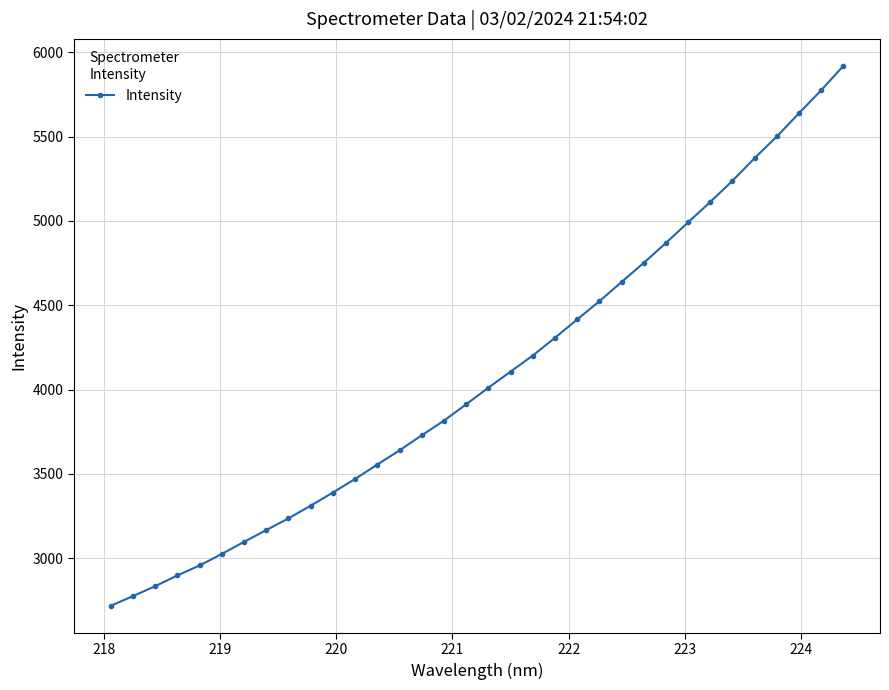

What is the greatest value displayed?

5919.4